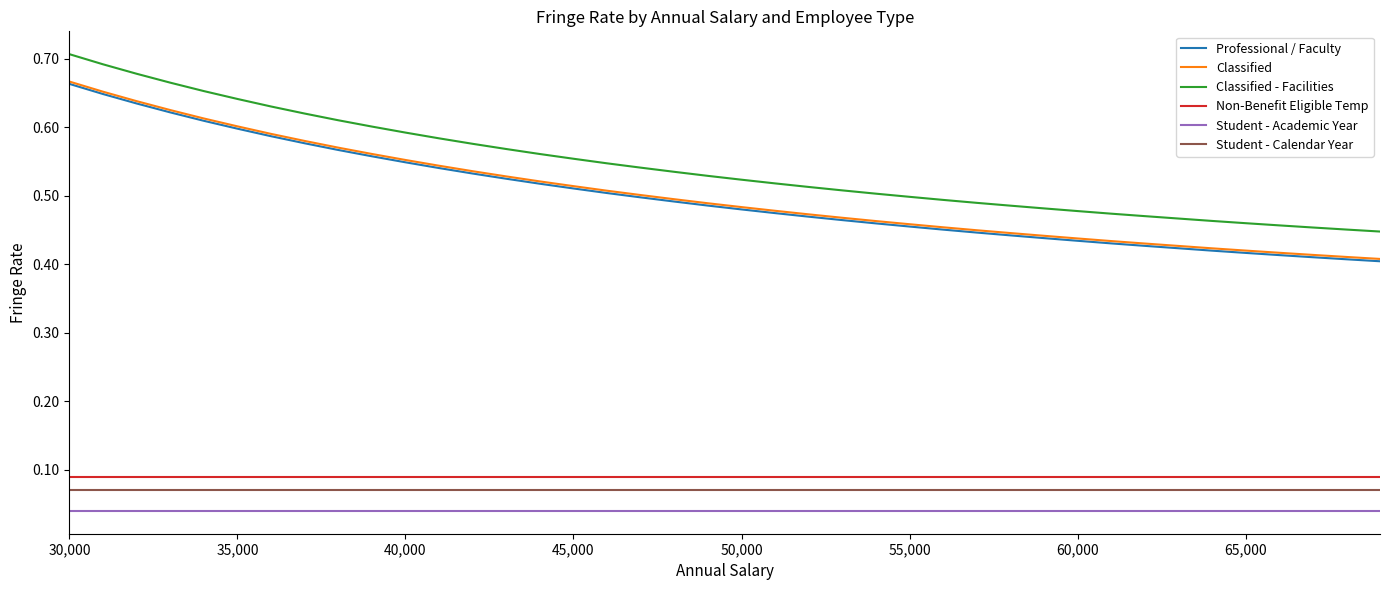

What are all the series names shown in the legend?

Professional / Faculty, Classified, Classified - Facilities, Non-Benefit Eligible Temp, Student - Academic Year, Student - Calendar Year